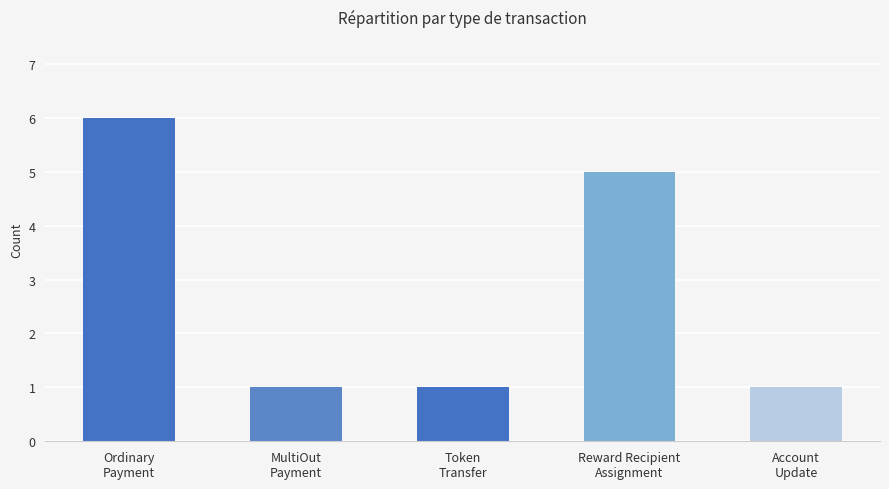

What is the label of the 1st bar from the right?

Account
Update